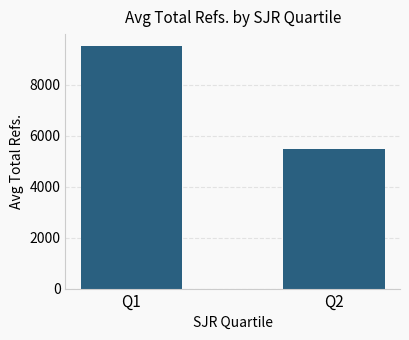

What is the sum of all values?

14980.4